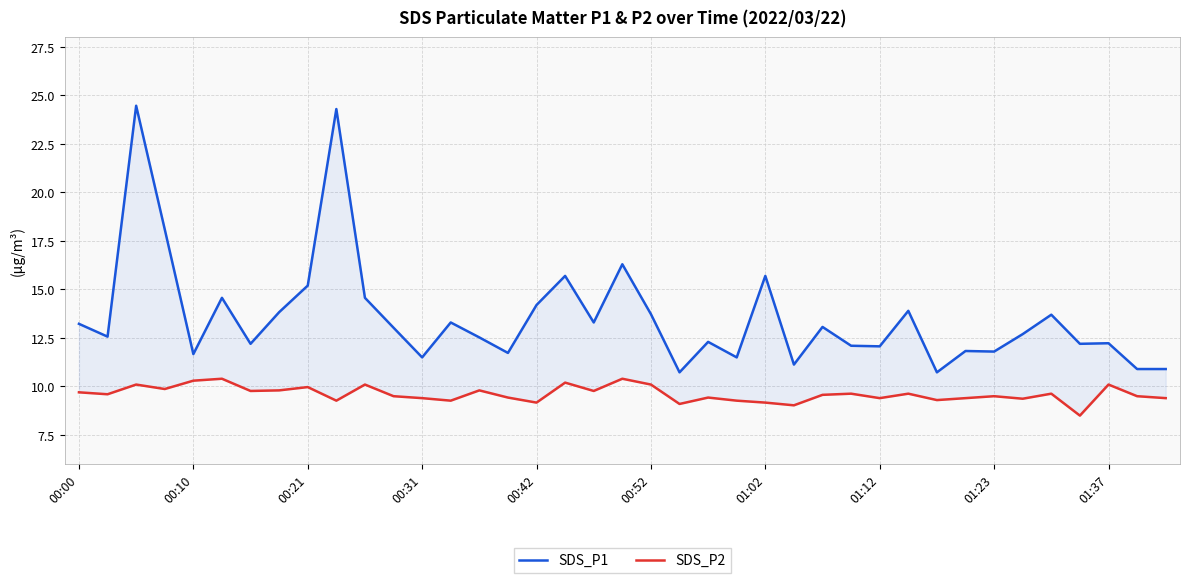

What is the sum of the SDS_P1 values at 13 and 17?

29.0